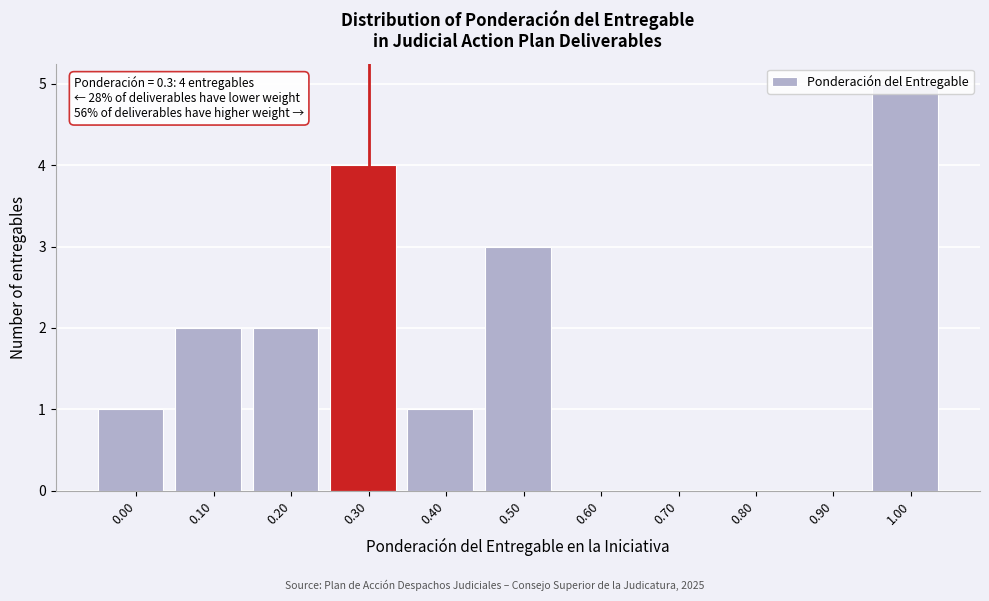

Is it true that the value at 0.30 is 2?

False